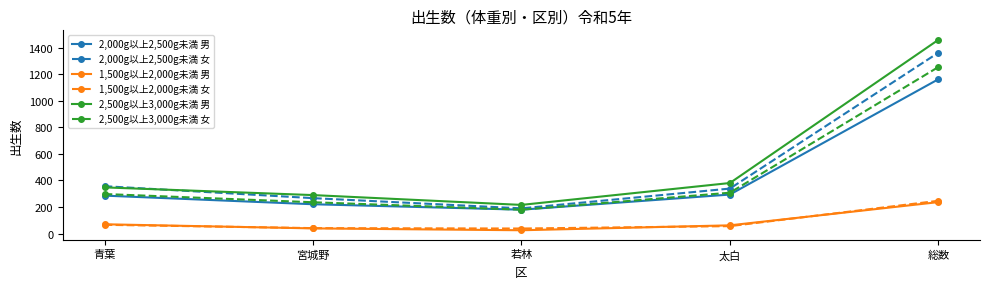

True or false: 1,500g以上2,000g未満 男 and 2,000g以上2,500g未満 女 cross at least once.

False